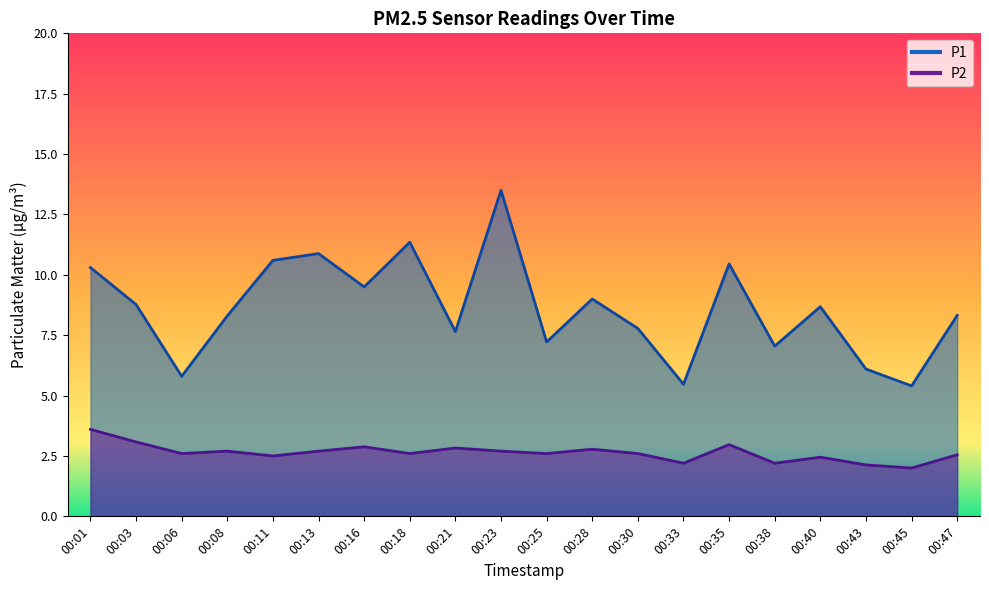

How many series are shown in this chart?

2